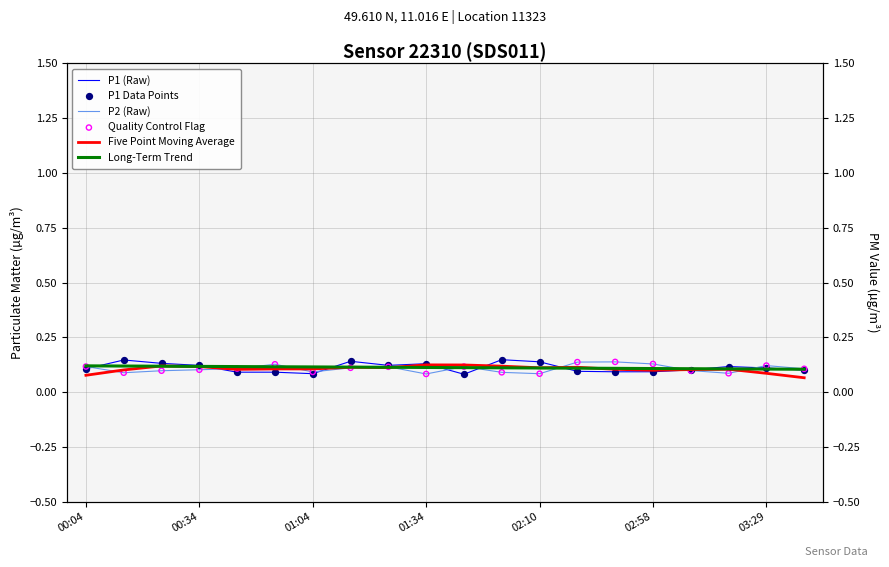

Which series has the largest total across all categories?

Long-Term Trend